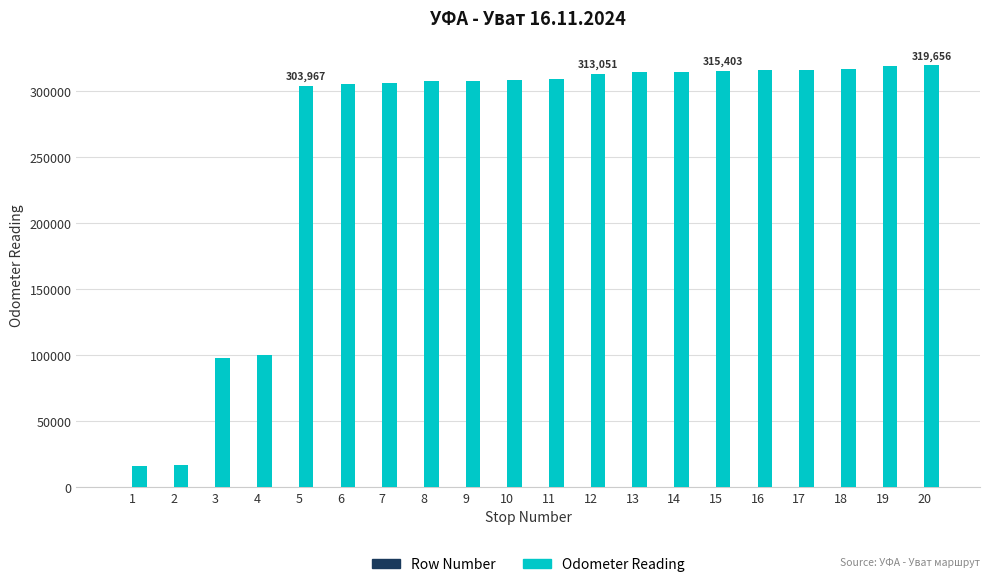

What is the approximate value of Odometer Reading at 10, to the nearest 10?

308200